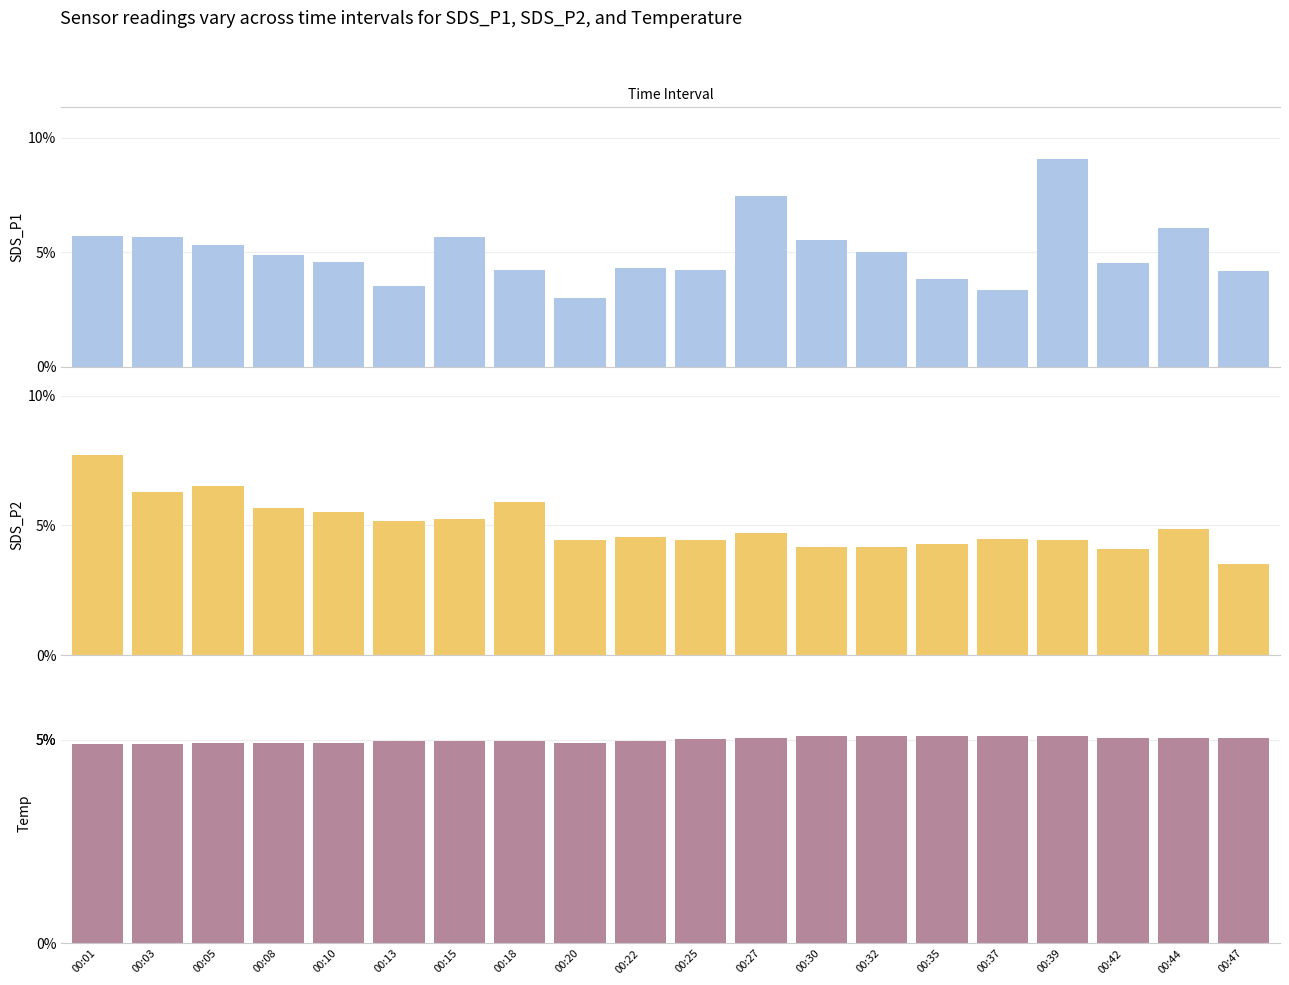

Are the bars grouped side by side (vs. stacked)?

Yes